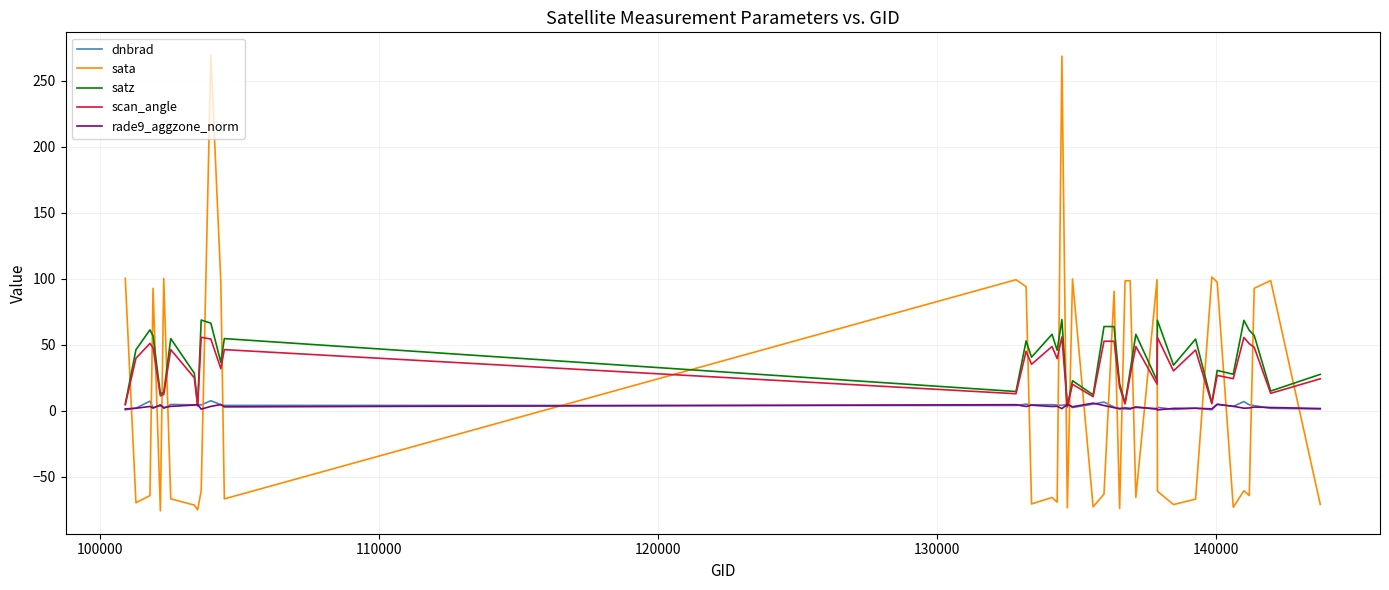

What is the greatest value displayed?

269.3